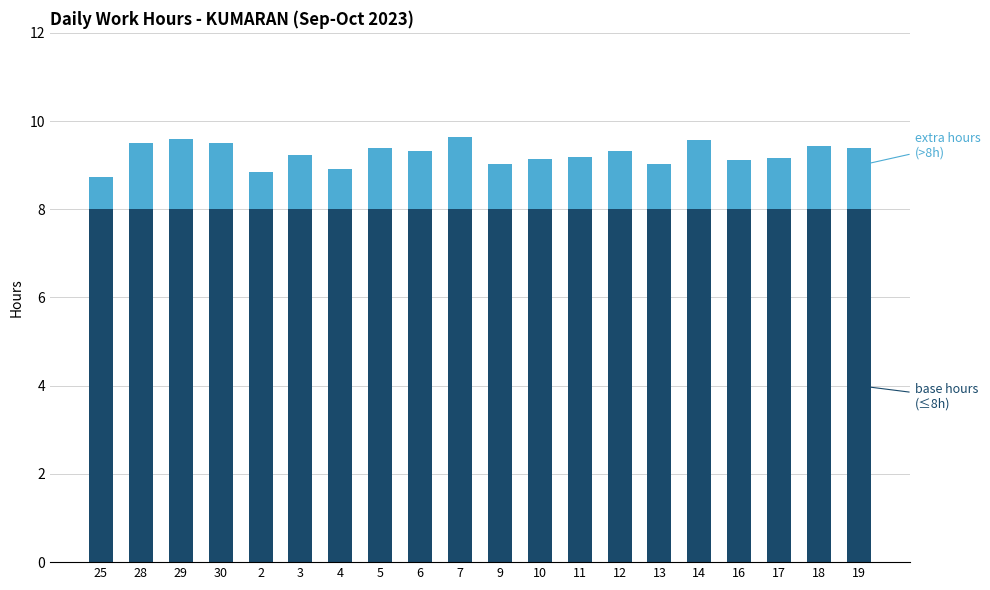

Does the chart contain stacked bars?

Yes